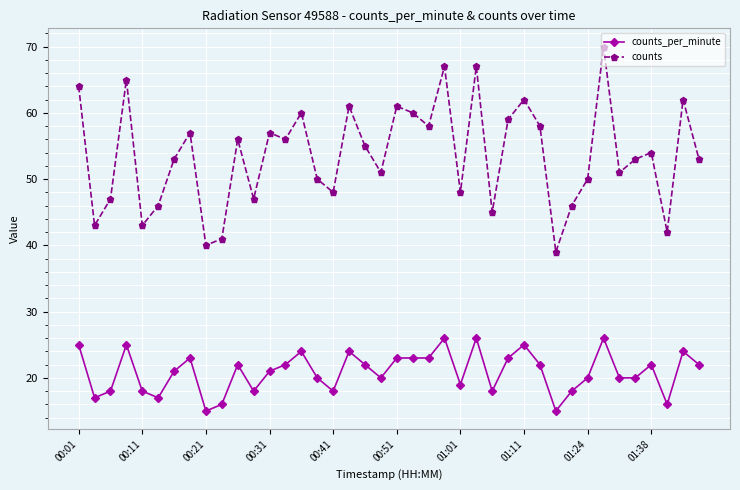

List the series in order of their peak value, highest first.

counts, counts_per_minute